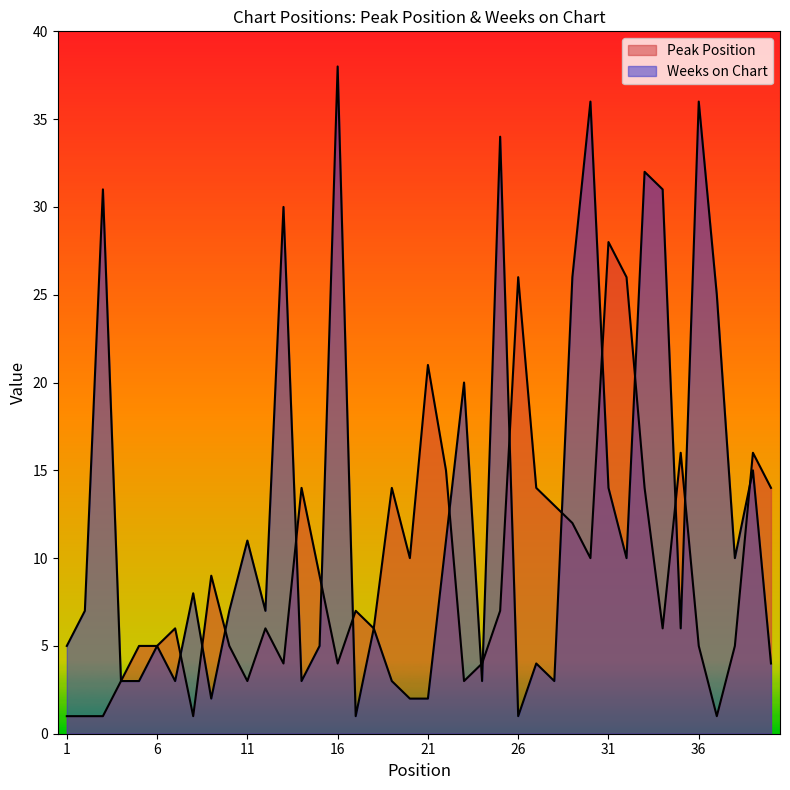

Which series changed the most between 30 and 38?

Weeks on Chart